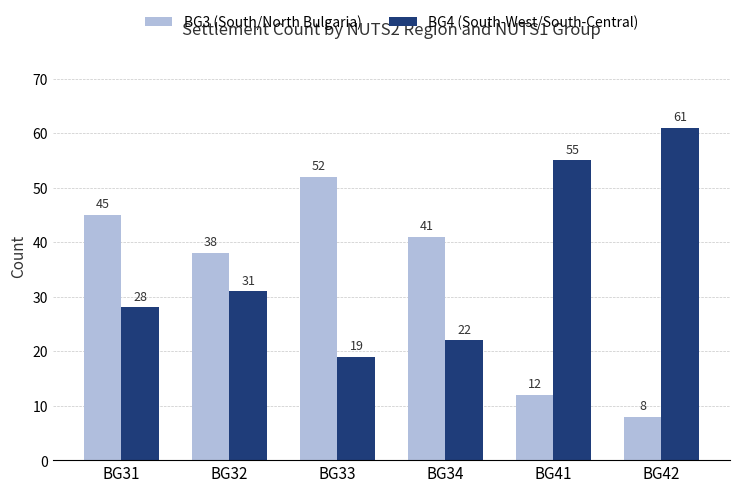

True or false: BG4 (South-West/South-Central) has a value of 35 at BG41.

False